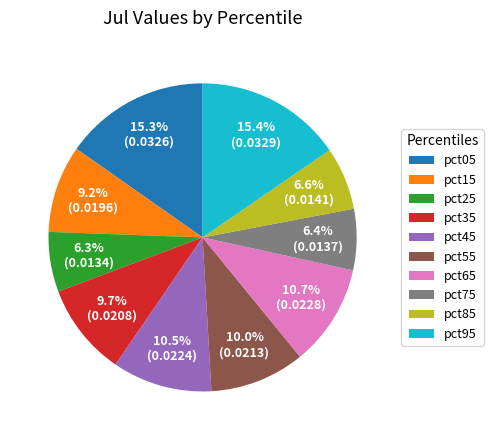

True or false: pct95 accounts for 15% of the total.

True